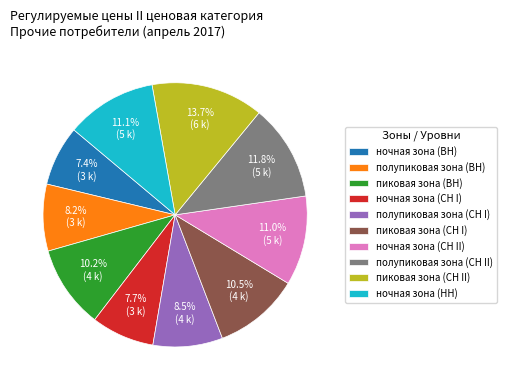

Does any single category account for the majority?

No